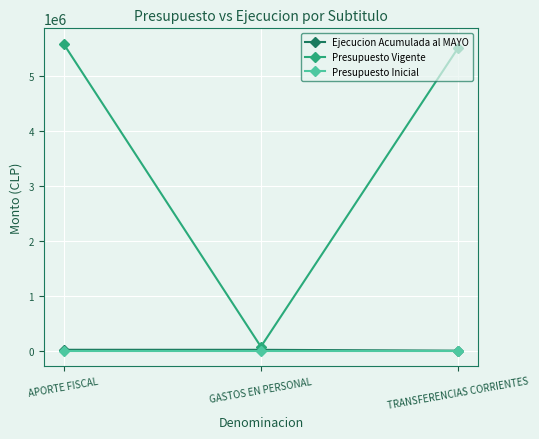

Which category has the highest value in the Presupuesto Vigente series?

APORTE FISCAL